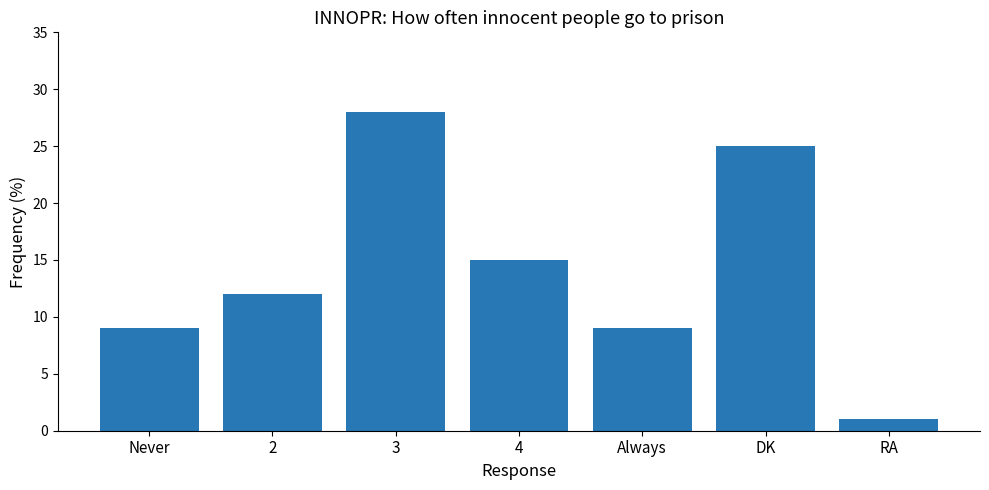

What is the label of the 2nd bar from the left?

2